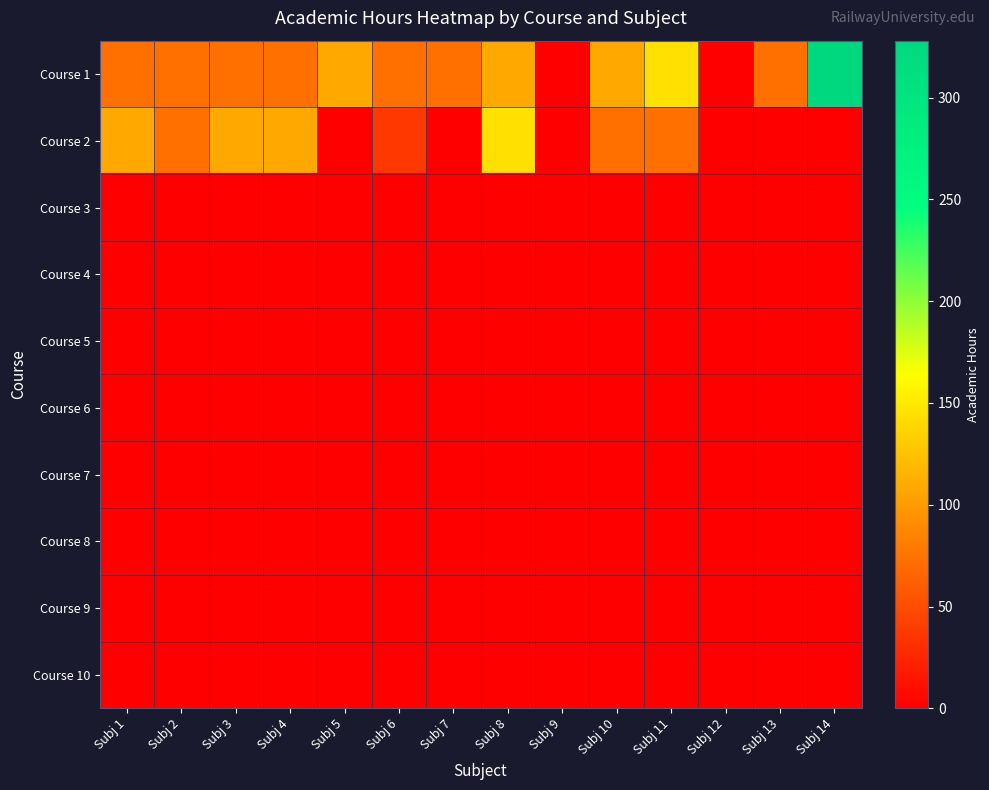

Reading right to left, list all the values displayed in this chart.

Course 1: Subj 14=328	Subj 13=72	Subj 12=0	Subj 11=144	Subj 10=108	Subj 9=0	Subj 8=108	Subj 7=72	Subj 6=72	Subj 5=108	Subj 4=72	Subj 3=72	Subj 2=72	Subj 1=72
Course 2: Subj 14=0	Subj 13=0	Subj 12=0	Subj 11=72	Subj 10=72	Subj 9=0	Subj 8=144	Subj 7=0	Subj 6=36	Subj 5=0	Subj 4=108	Subj 3=108	Subj 2=72	Subj 1=108
Course 3: Subj 14=0	Subj 13=0	Subj 12=0	Subj 11=0	Subj 10=0	Subj 9=0	Subj 8=0	Subj 7=0	Subj 6=0	Subj 5=0	Subj 4=0	Subj 3=0	Subj 2=0	Subj 1=0
Course 4: Subj 14=0	Subj 13=0	Subj 12=0	Subj 11=0	Subj 10=0	Subj 9=0	Subj 8=0	Subj 7=0	Subj 6=0	Subj 5=0	Subj 4=0	Subj 3=0	Subj 2=0	Subj 1=0
Course 5: Subj 14=0	Subj 13=0	Subj 12=0	Subj 11=0	Subj 10=0	Subj 9=0	Subj 8=0	Subj 7=0	Subj 6=0	Subj 5=0	Subj 4=0	Subj 3=0	Subj 2=0	Subj 1=0
Course 6: Subj 14=0	Subj 13=0	Subj 12=0	Subj 11=0	Subj 10=0	Subj 9=0	Subj 8=0	Subj 7=0	Subj 6=0	Subj 5=0	Subj 4=0	Subj 3=0	Subj 2=0	Subj 1=0
Course 7: Subj 14=0	Subj 13=0	Subj 12=0	Subj 11=0	Subj 10=0	Subj 9=0	Subj 8=0	Subj 7=0	Subj 6=0	Subj 5=0	Subj 4=0	Subj 3=0	Subj 2=0	Subj 1=0
Course 8: Subj 14=0	Subj 13=0	Subj 12=0	Subj 11=0	Subj 10=0	Subj 9=0	Subj 8=0	Subj 7=0	Subj 6=0	Subj 5=0	Subj 4=0	Subj 3=0	Subj 2=0	Subj 1=0
Course 9: Subj 14=0	Subj 13=0	Subj 12=0	Subj 11=0	Subj 10=0	Subj 9=0	Subj 8=0	Subj 7=0	Subj 6=0	Subj 5=0	Subj 4=0	Subj 3=0	Subj 2=0	Subj 1=0
Course 10: Subj 14=0	Subj 13=0	Subj 12=0	Subj 11=0	Subj 10=0	Subj 9=0	Subj 8=0	Subj 7=0	Subj 6=0	Subj 5=0	Subj 4=0	Subj 3=0	Subj 2=0	Subj 1=0